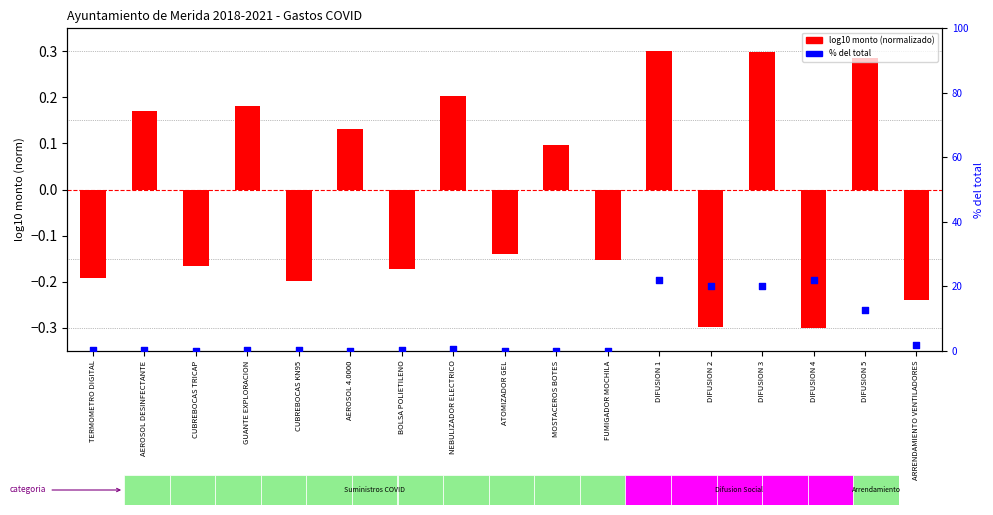

At how many categories does at least one series exceed 20?

4